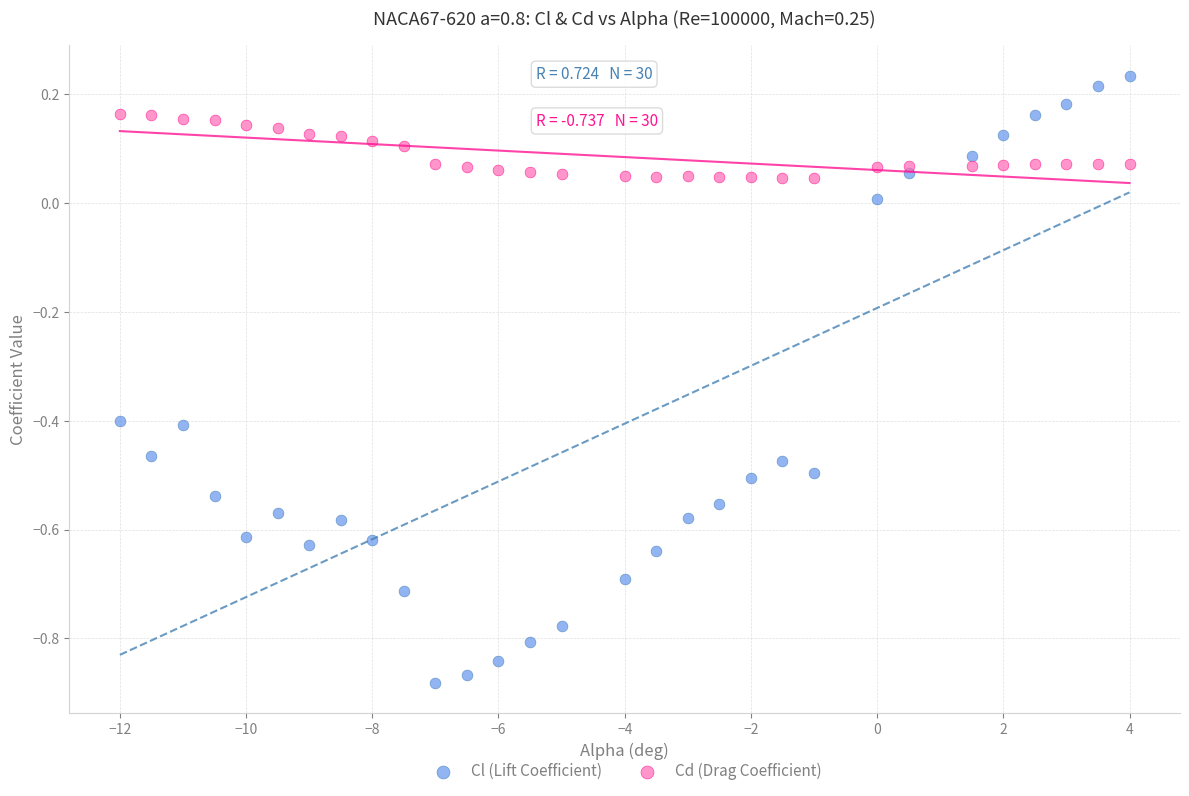

Across all data points, what is the range of Y values (max minus min)?

1.1